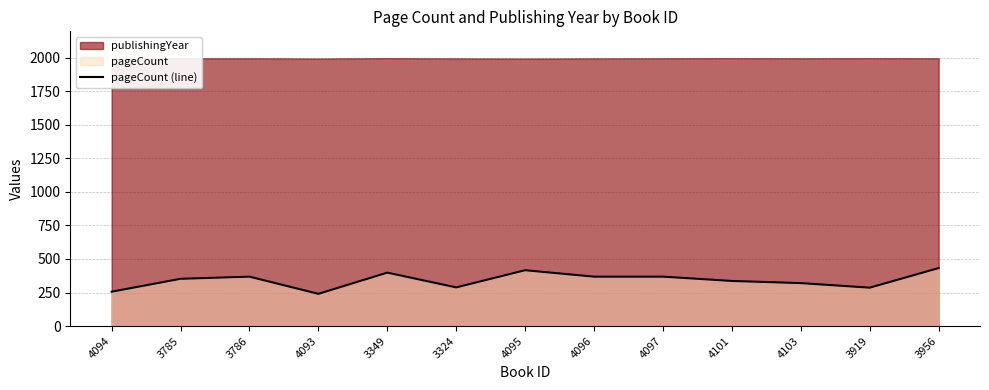

Reading left to right, extract all data points from this chart.

4094=256	3785=352	3786=368	4093=240	3349=398	3324=288	4095=416	4096=368	4097=368	4101=336	4103=320	3919=286	3956=432